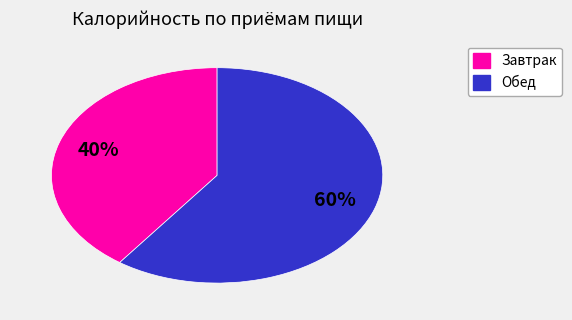

To the nearest percent, what is the average slice percentage?

50%